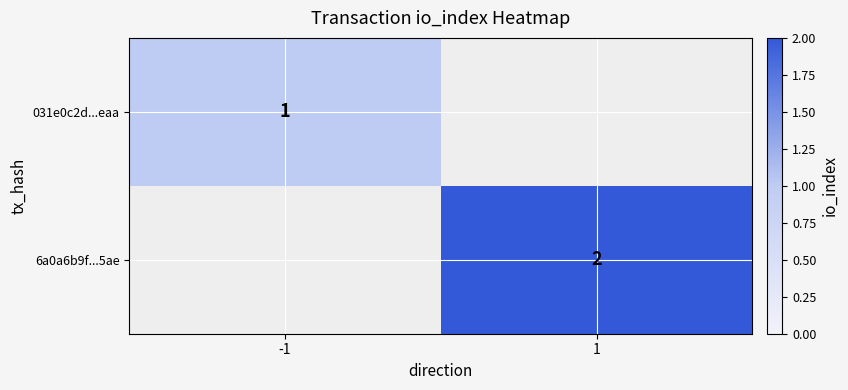

The 031e0c2d...eaa series shows 1 at -1. True or false?

True